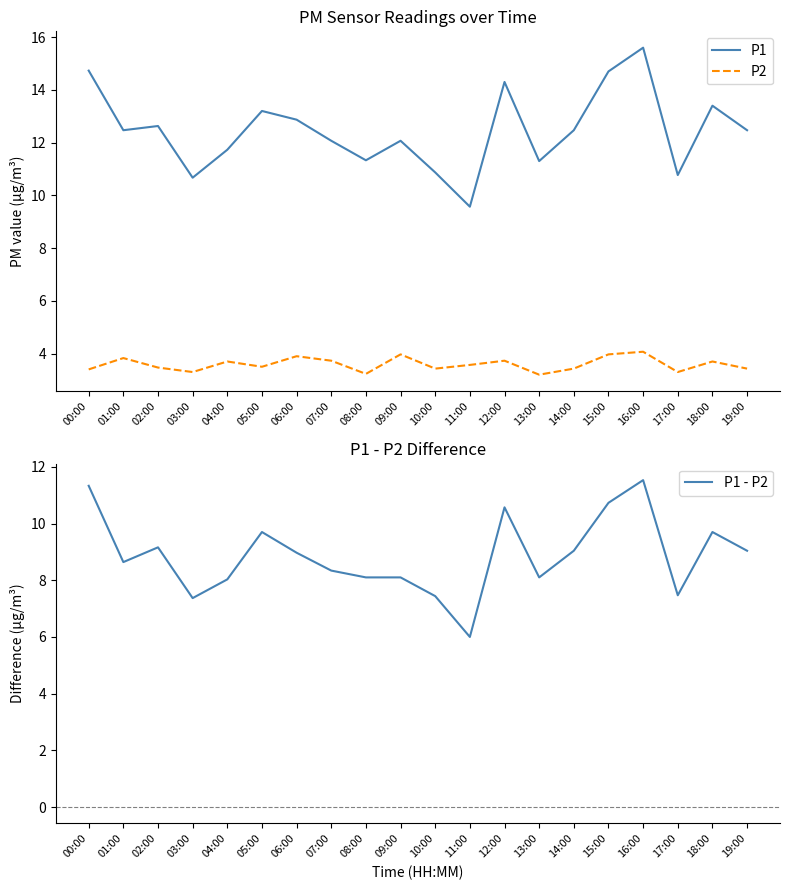

True or false: P2 has more than 2 interior local peaks.

True